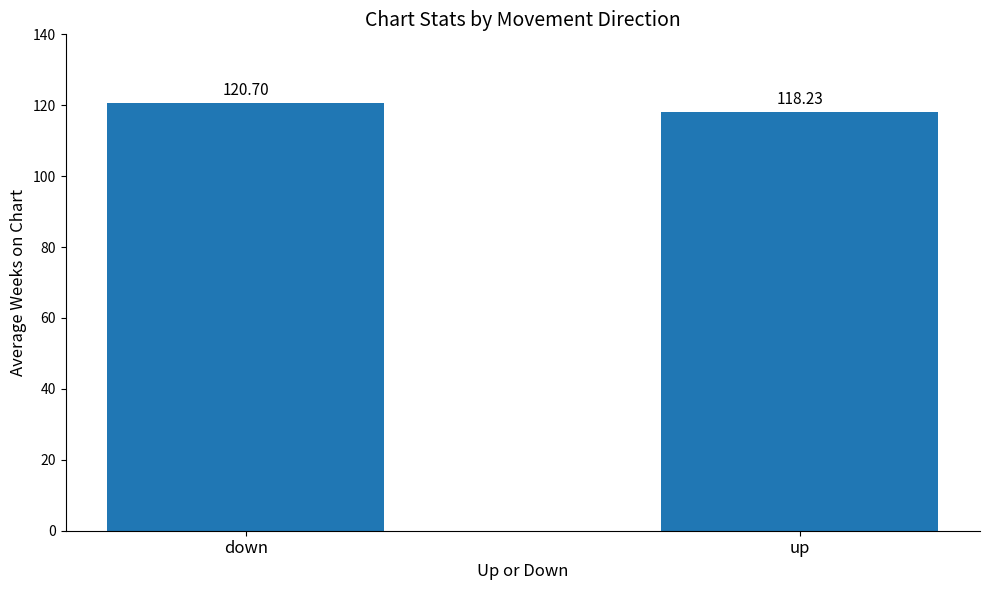

What is the ratio of the value at down to the value at up?

1.0